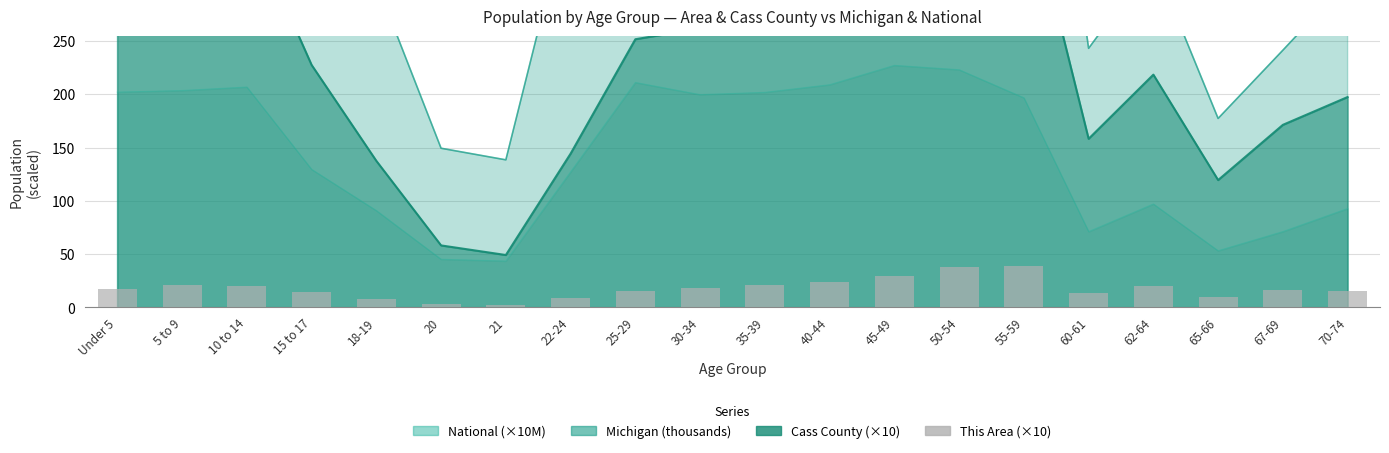

Reading left to right, extract all data points from this chart.

Under 5=17.7	5 to 9=21.0	10 to 14=20.3	15 to 17=14.1	18-19=8.1	20=3.6	21=2.5	22-24=9.1	25-29=15.8	30-34=17.9	35-39=21.2	40-44=24.0	45-49=29.3	50-54=37.7	55-59=39.2	60-61=13.5	62-64=19.8	65-66=9.5	67-69=16.8	70-74=15.4